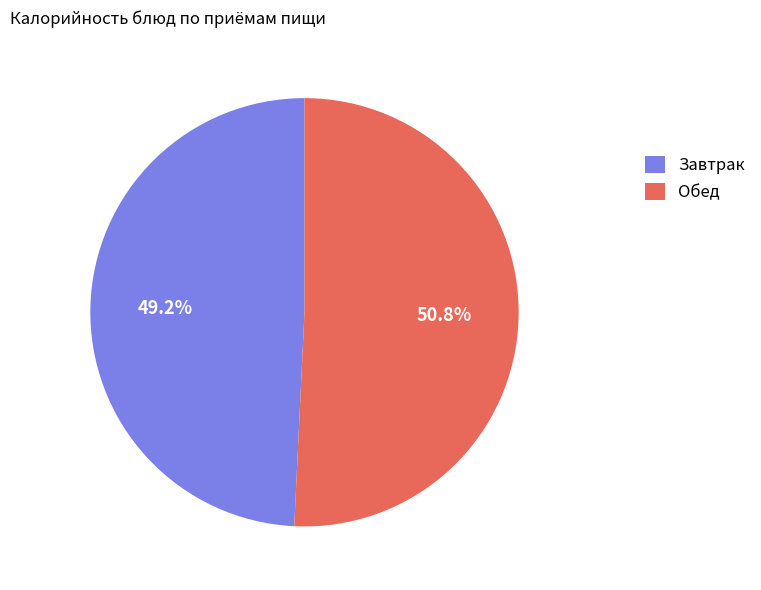

How much of the chart is everything except Завтрак?

50.8%